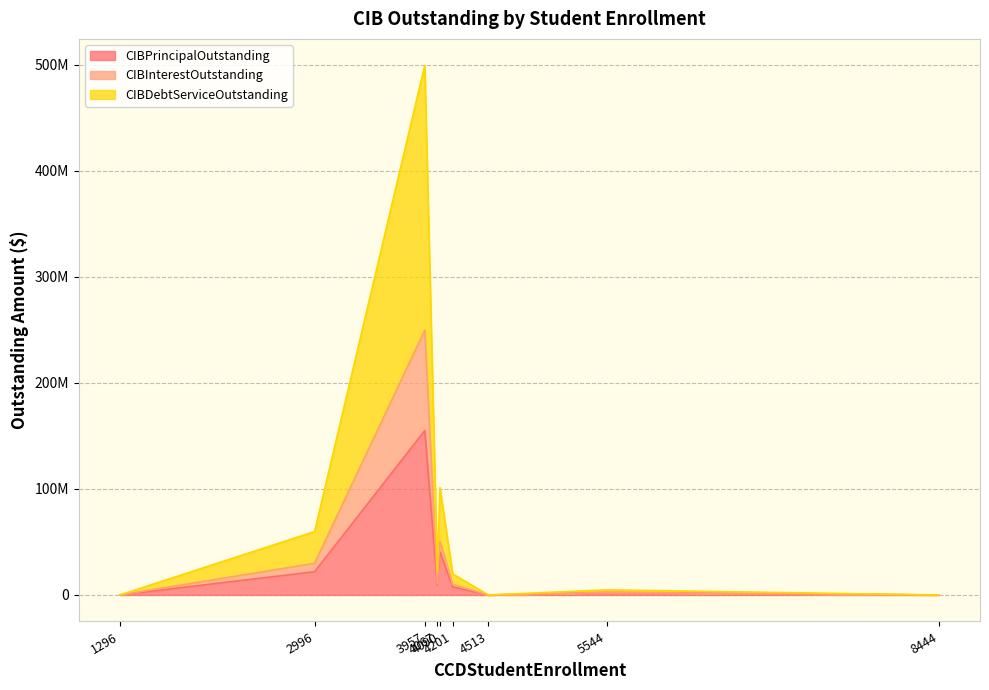

How many distinct data groups are displayed?

3